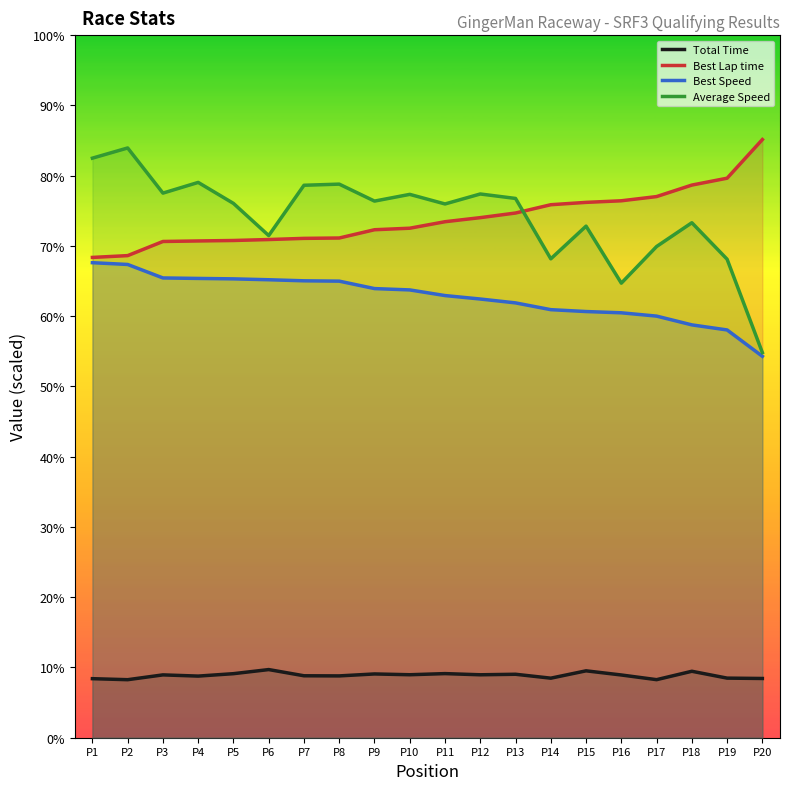

What is the sum of all Total Time values?

1775.4